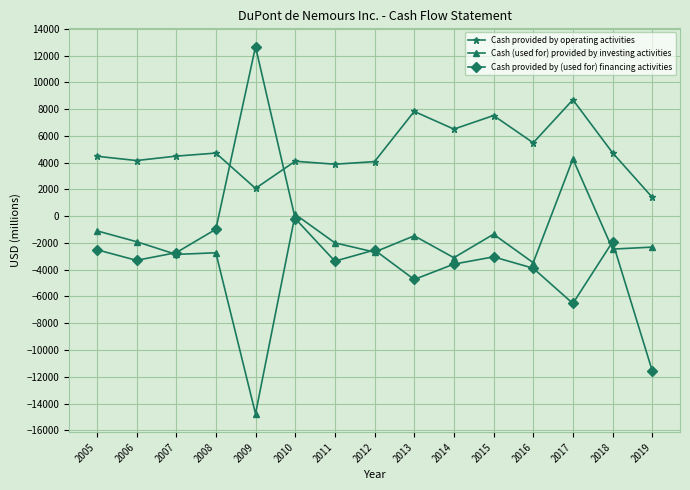

Which series has the largest total across all categories?

Cash provided by operating activities